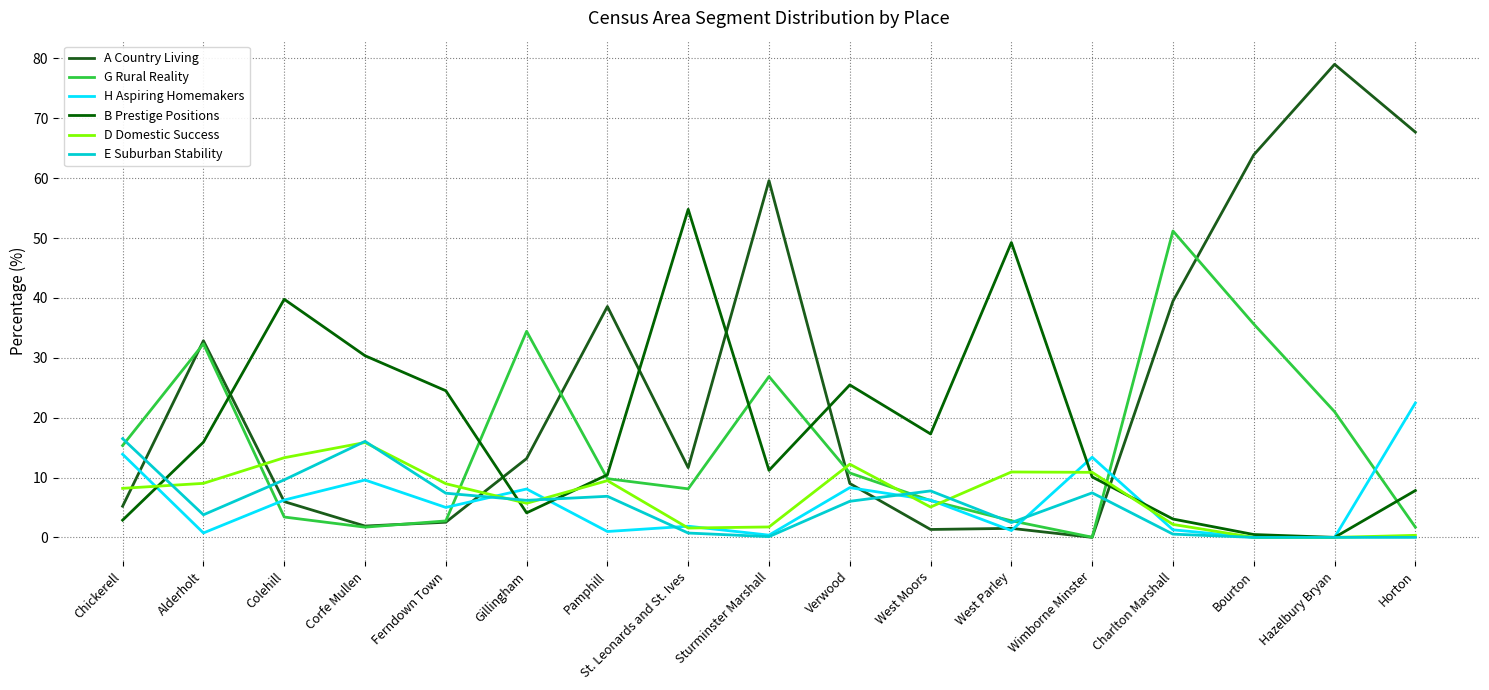

What is the difference between the maximum and second lowest values in the G Rural Reality series?

49.5